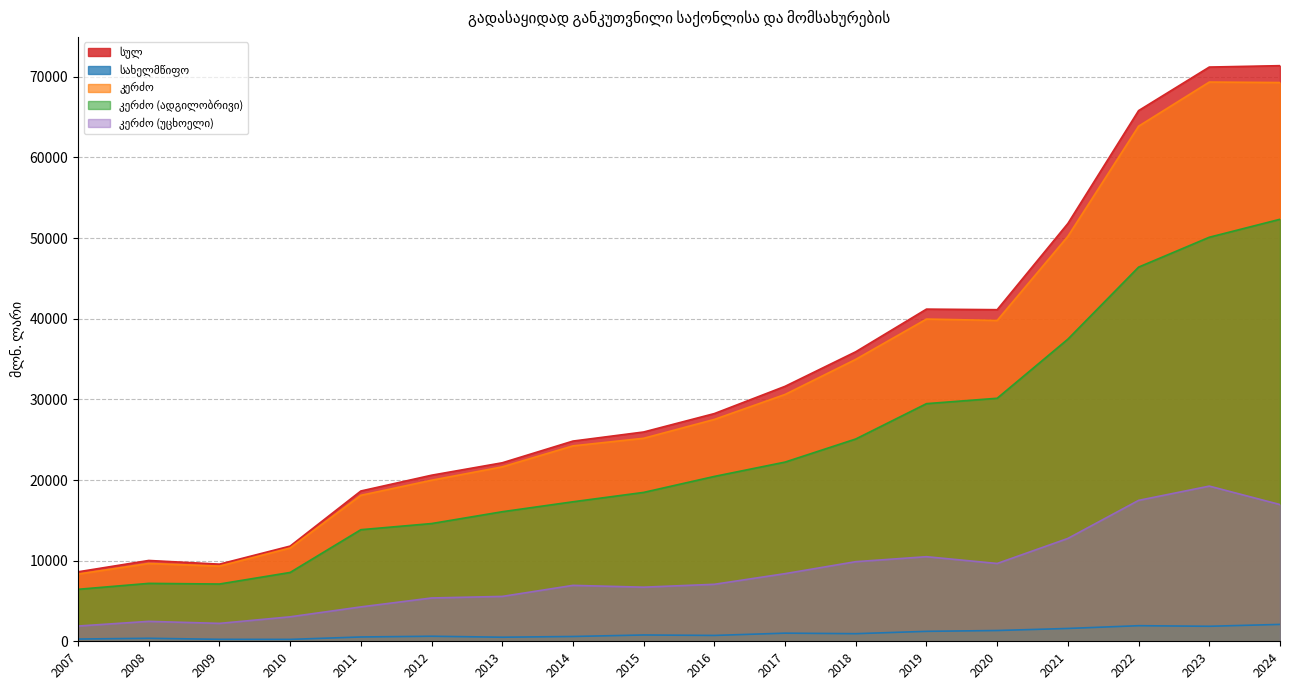

Between 2011 and 2013, which is larger?

2013